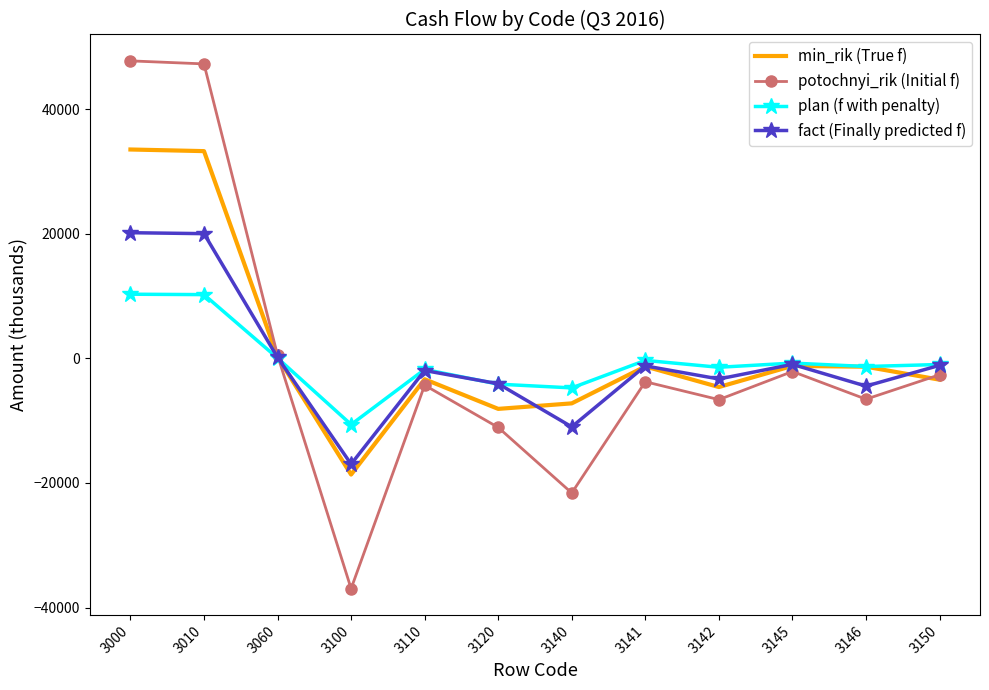

Between 3010 and 3110, which series saw the biggest shift?

potochnyi_rik (Initial f)